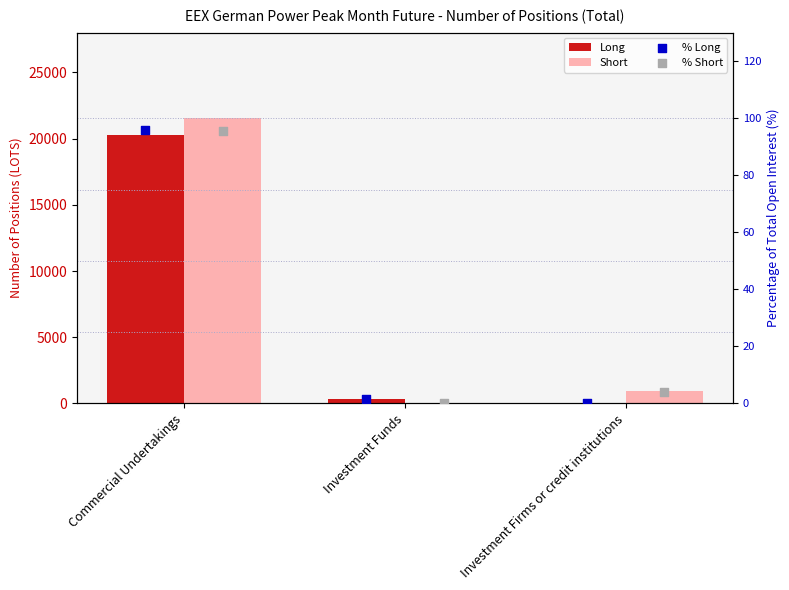

Which series reaches the minimum Y coordinate?

% Short